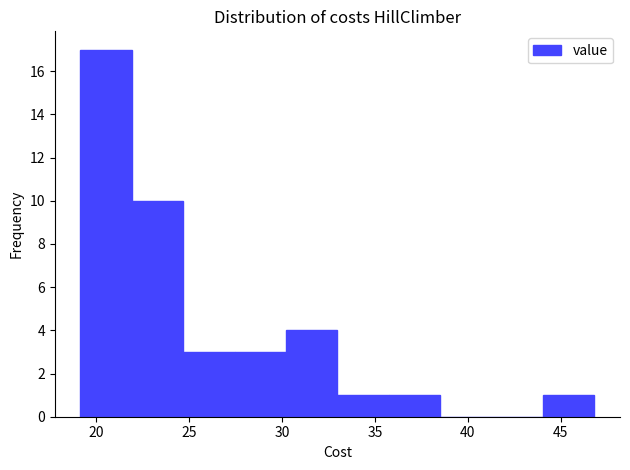

Reading left to right, list every bar in this chart as the range it spans on the x-axis followed by its height. Neither the bar edges nor the heights are printed on the chart, so give them approximately, as read against the axes.

19.0 to 22.0: 17
22.0 to 24.5: 10
24.5 to 27.5: 3
27.5 to 30.0: 3
30.0 to 33.0: 4
33.0 to 35.5: 1
35.5 to 38.5: 1
38.5 to 41.5: 0
41.5 to 44.0: 0
44.0 to 47.0: 1